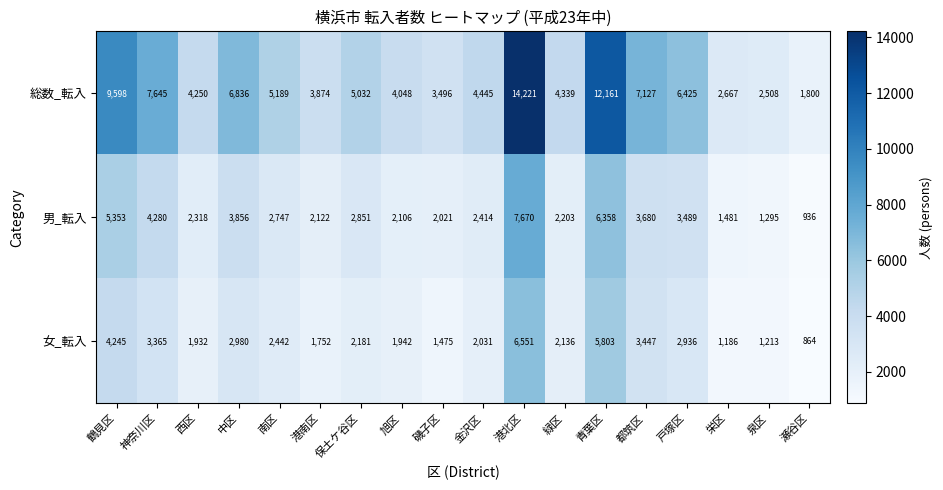

What is the average value of the 女_転入 series?

2693